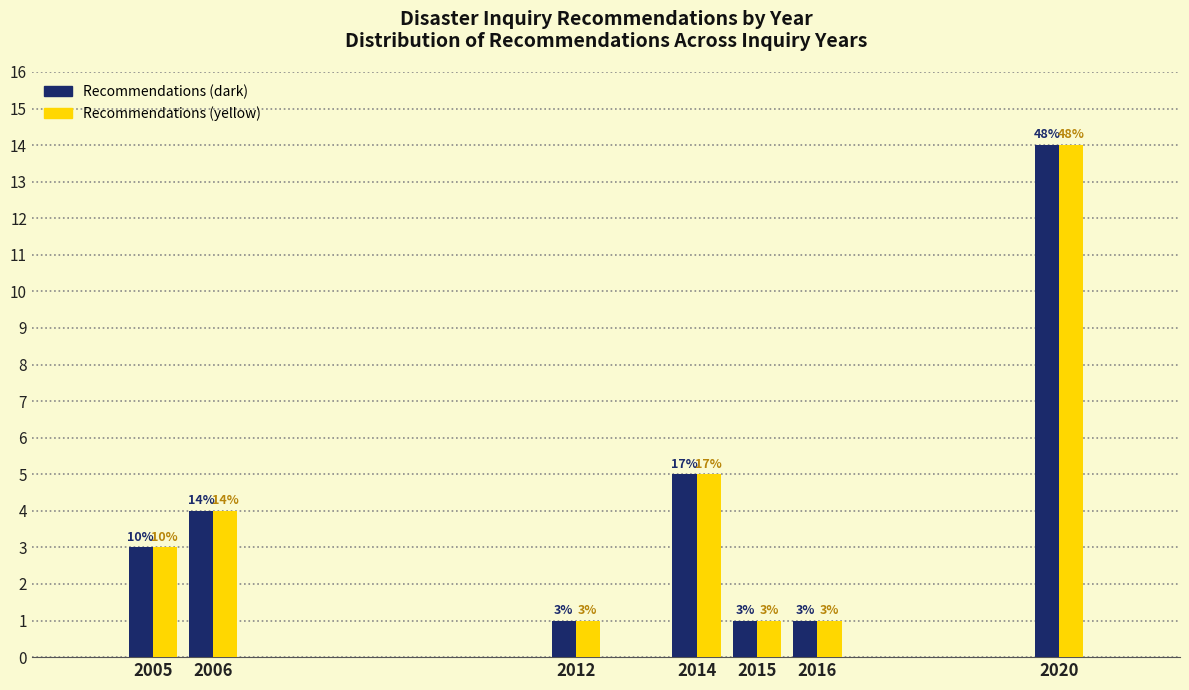

What is the maximum value shown in the chart?

14